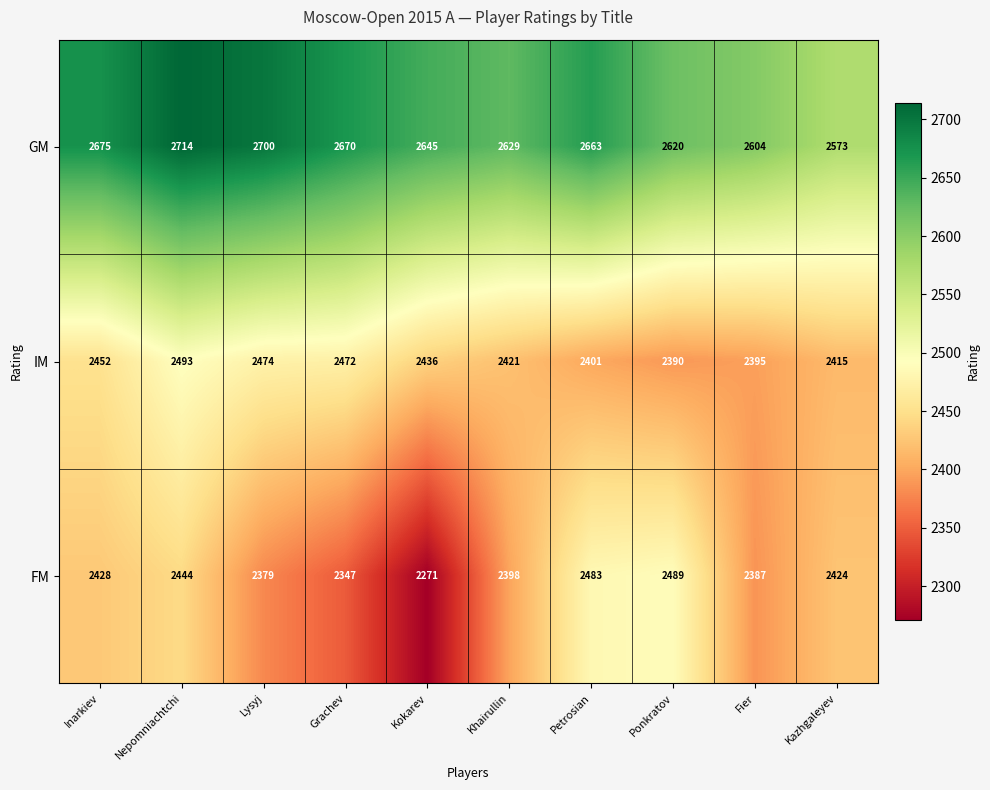

What is the difference between the maximum and minimum values in the IM series?

103